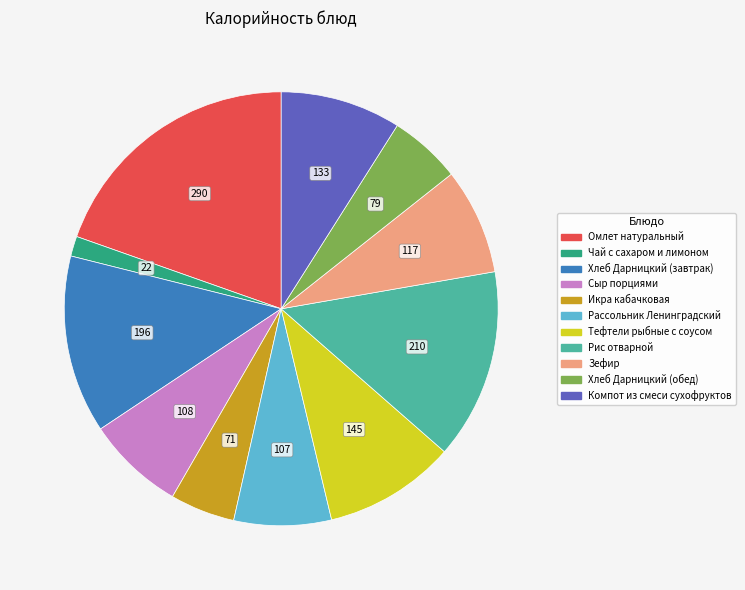

Which category has the biggest portion of the pie?

Омлет натуральный